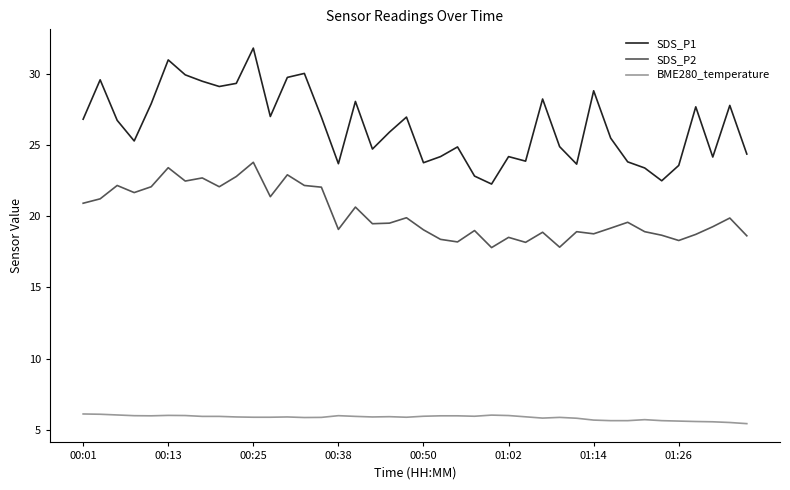

What is the sum of all BME280_temperature values?

233.9